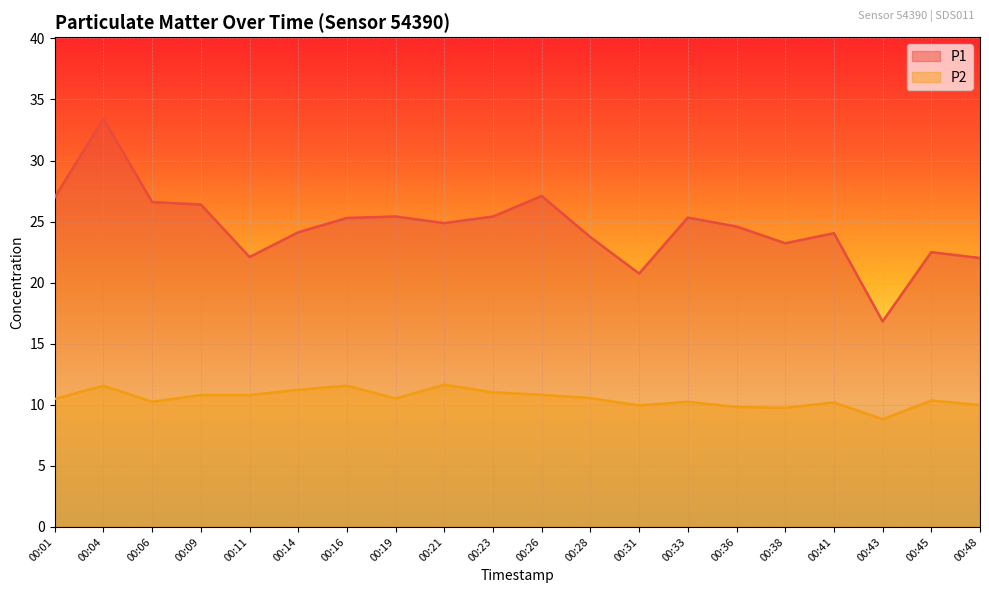

At which category is the sum across all series the highest?

00:04